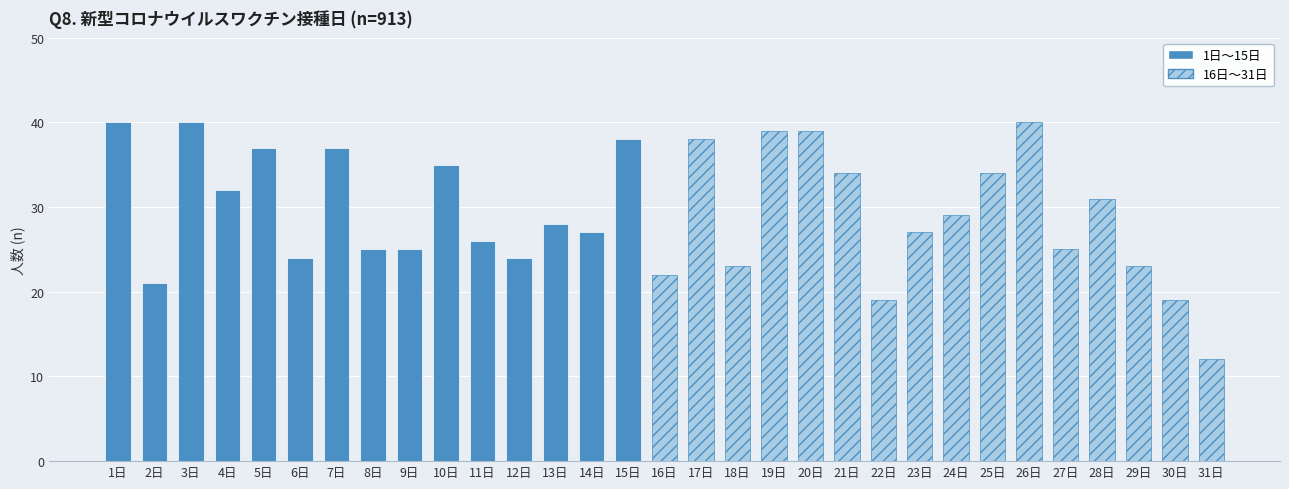

The value at 9日 is 15. True or false?

False